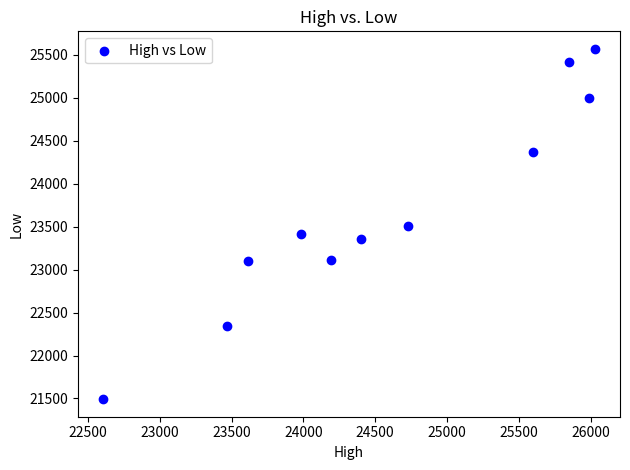

What is the range of Y values (max minus min)?

4079.1